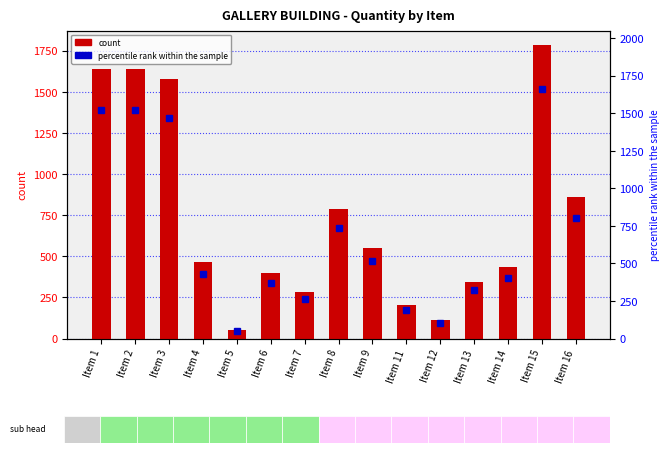

What is the ratio of the value at Item 2 to the value at Item 16?

1.9